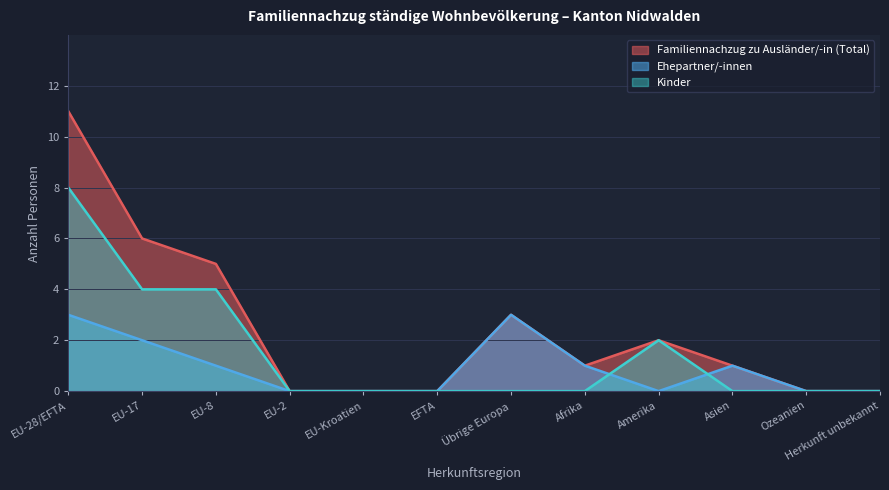

What is the maximum value for Ehepartner/-innen?

3